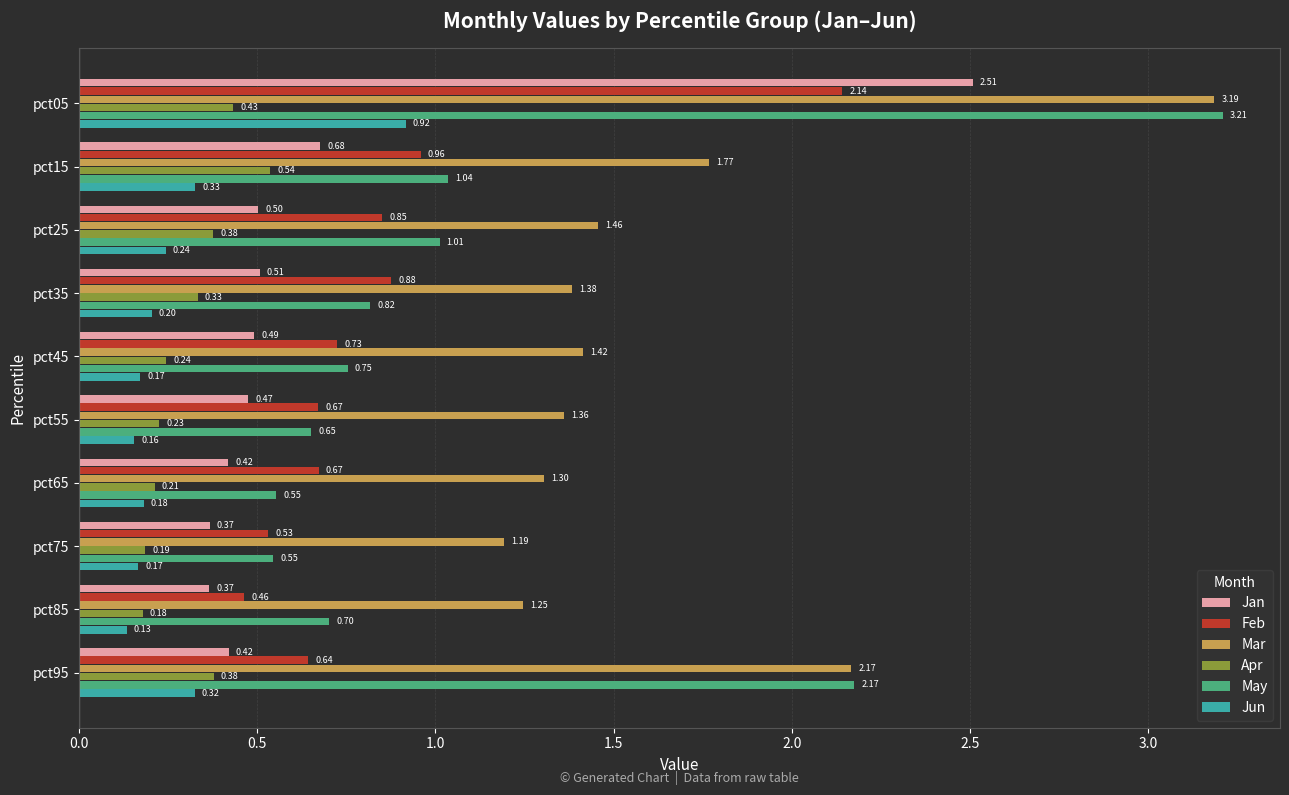

Between pct55 and pct75, which series saw the biggest shift?

Mar